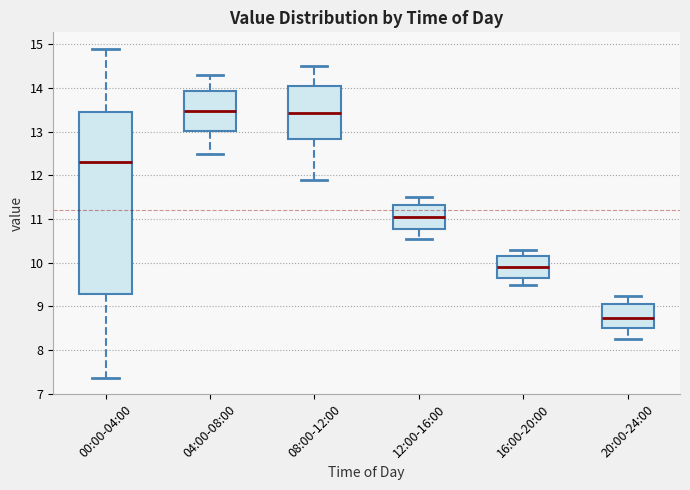

Comparing the boxes themselves (not the whiskers), which one is the tallest?

00:00-04:00